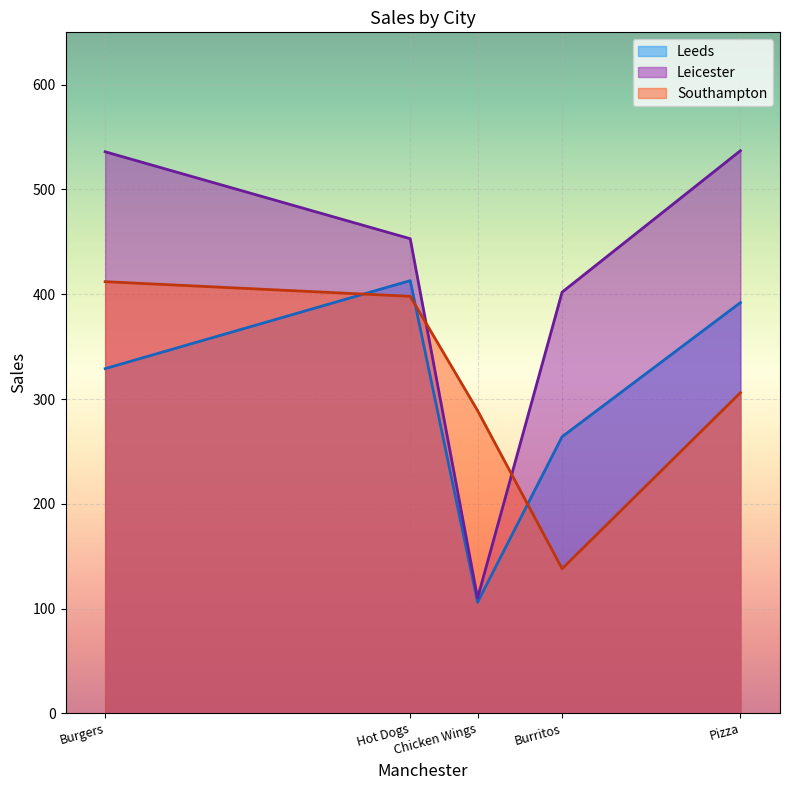

True or false: Leicester has a value of 453 at Hot Dogs.

True